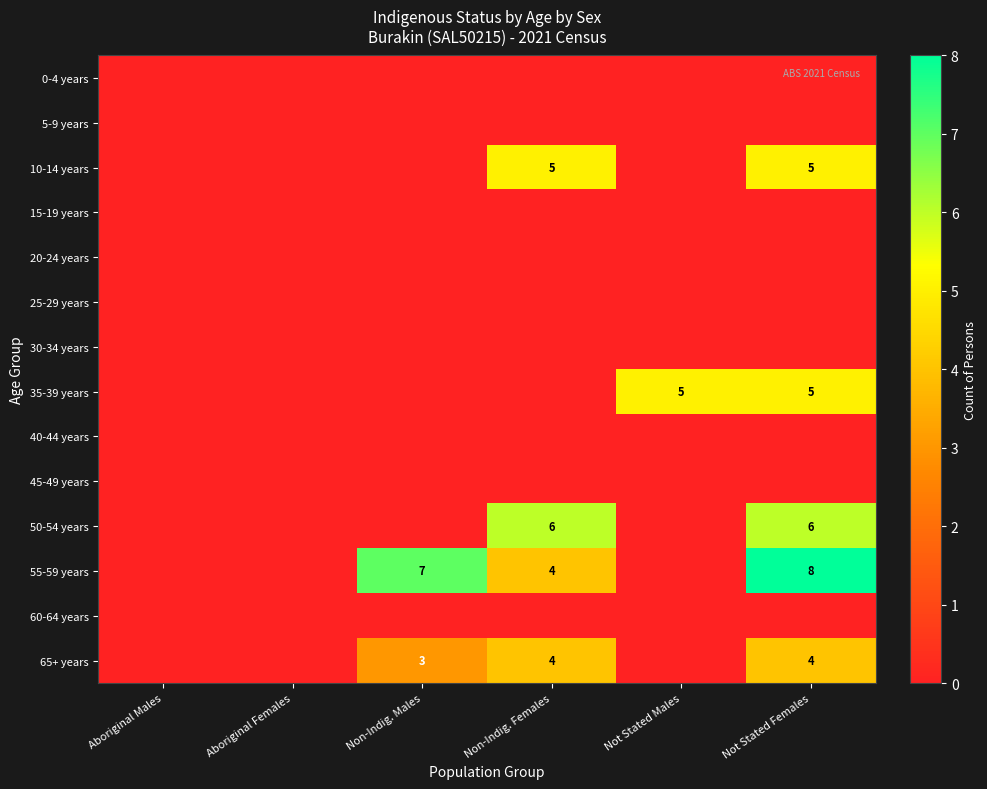

What is the spread (max minus min) of values at Non-Indig. Males?

7